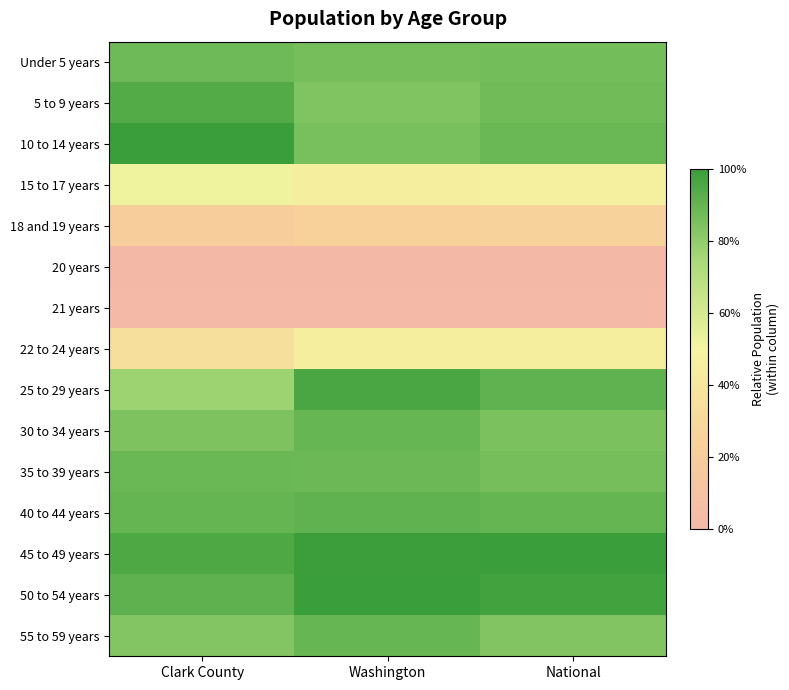

Which category has the lowest value across all series?

Clark County